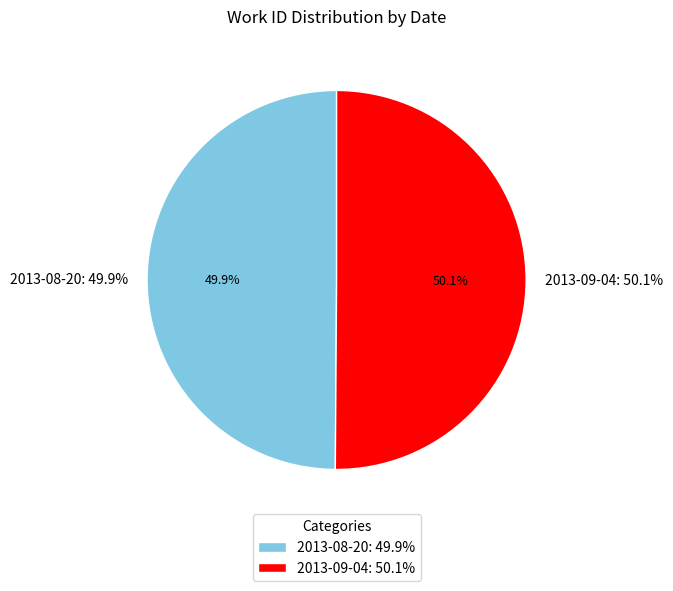

What is the majority slice?

2013-09-04